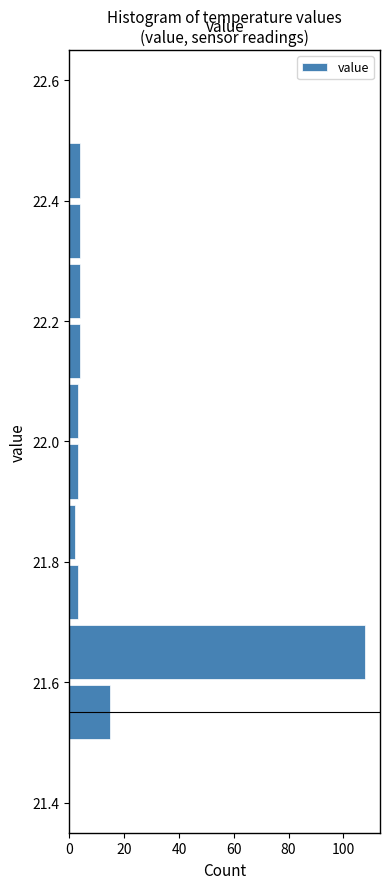

Over which range of the y-axis is the bar longest?

21.6 to 21.7